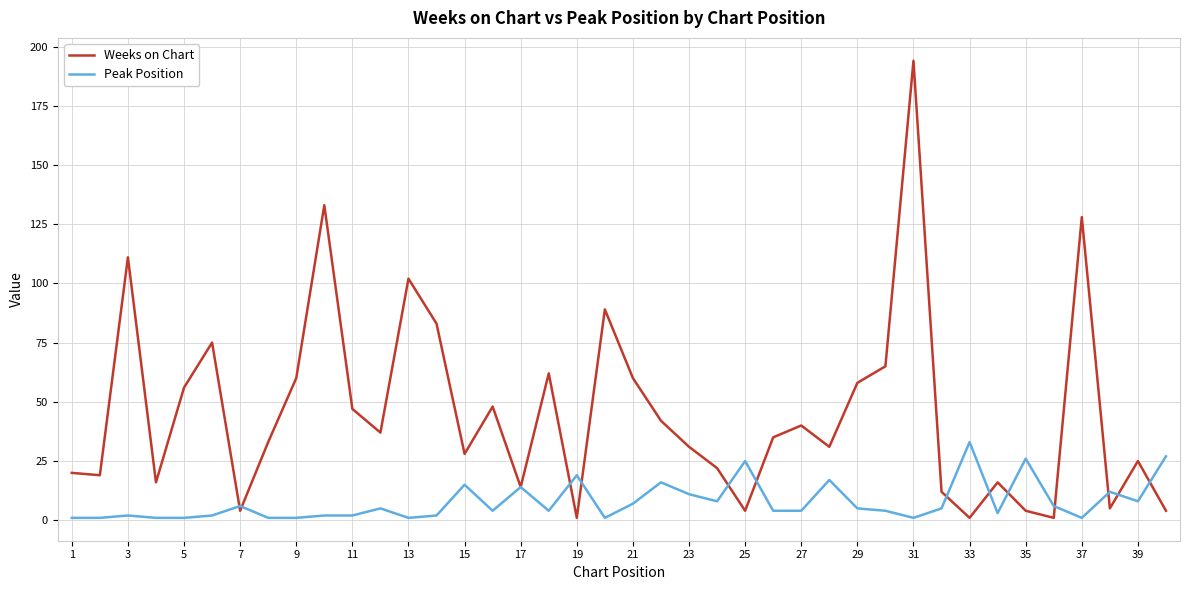

Rank the series by their average value, from lowest to highest.

Peak Position, Weeks on Chart